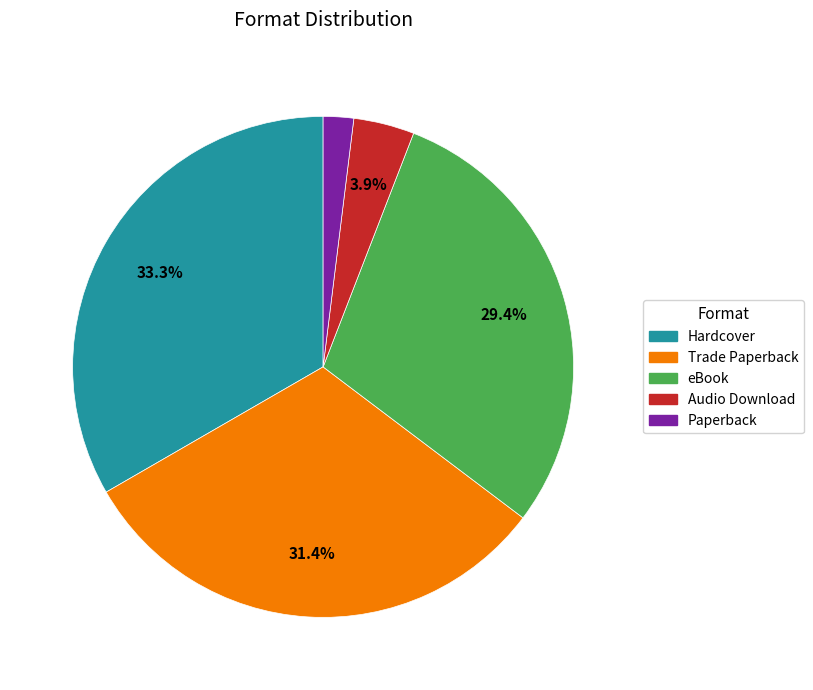

What is the total percentage of eBook and Hardcover?

62.7%